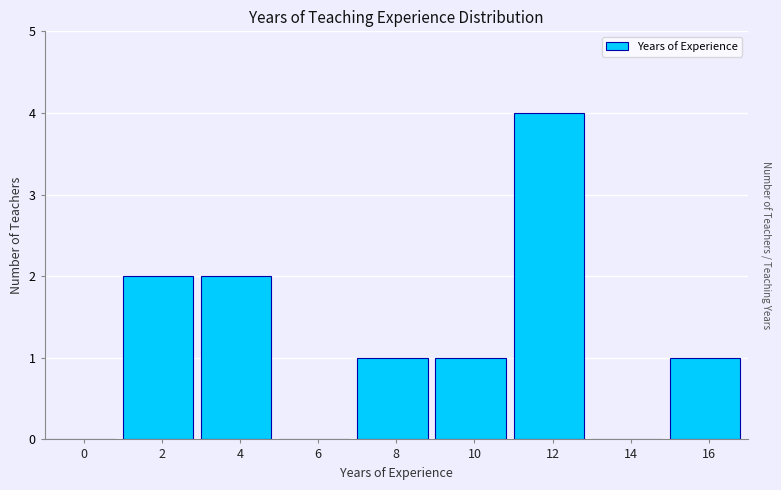

Reading left to right, extract all data points from this chart.

0=0	2=2	4=2	6=0	8=1	10=1	12=4	14=0	16=1